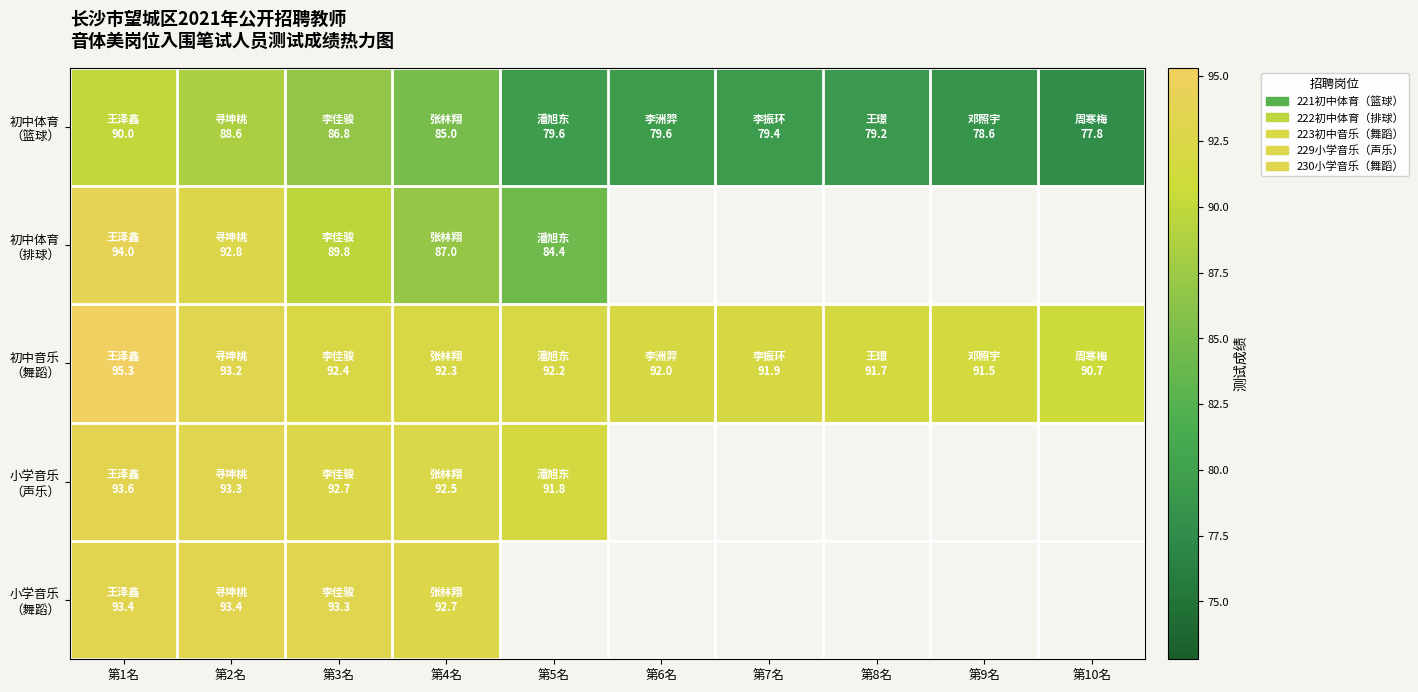

Rank the series by their average value, from lowest to highest.

初中体育 （篮球）, 初中体育 （排球）, 初中音乐 （舞蹈）, 小学音乐 （声乐）, 小学音乐 （舞蹈）